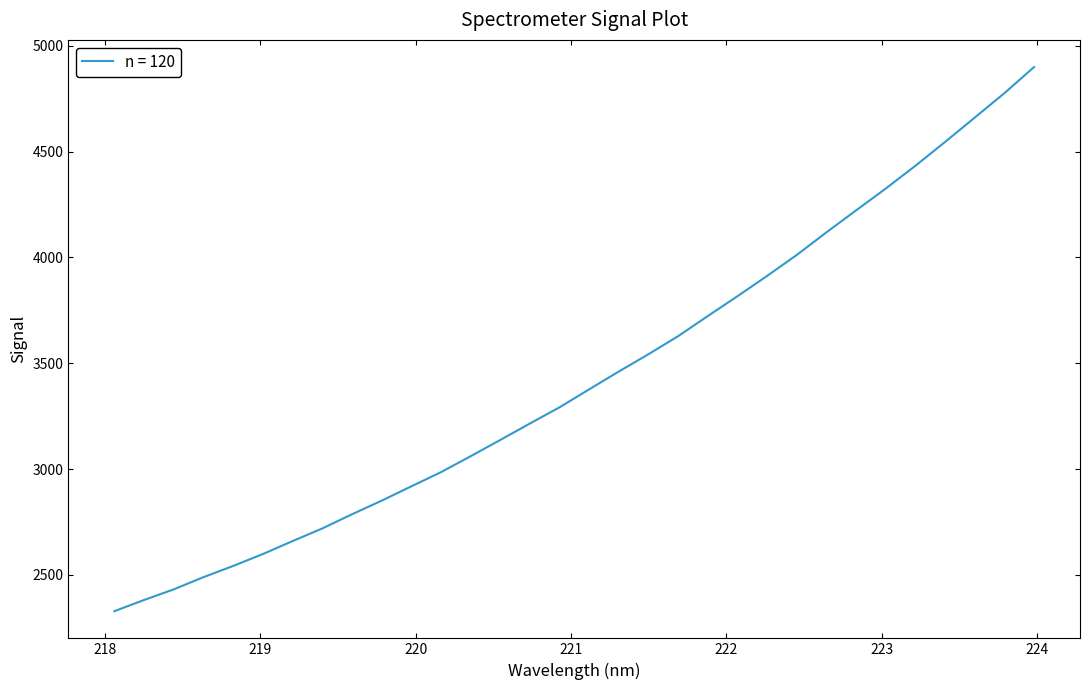

What is the minimum value shown in the chart?

2329.0